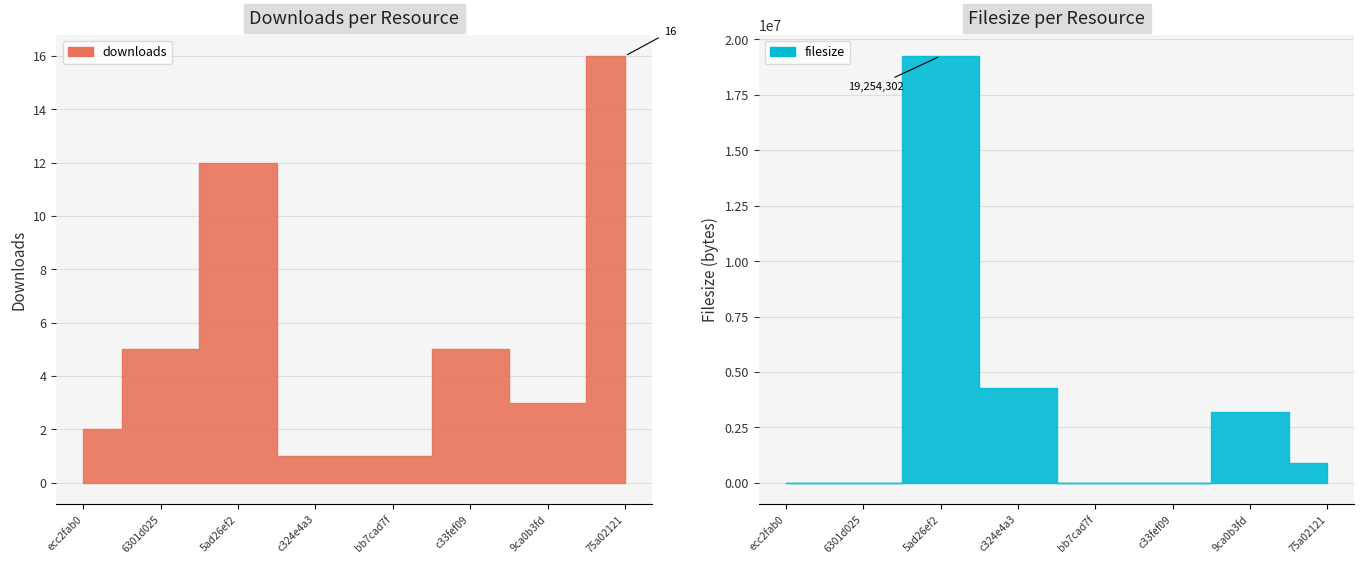

Rank the series at 6301d025 from lowest to highest value.

filesize, downloads